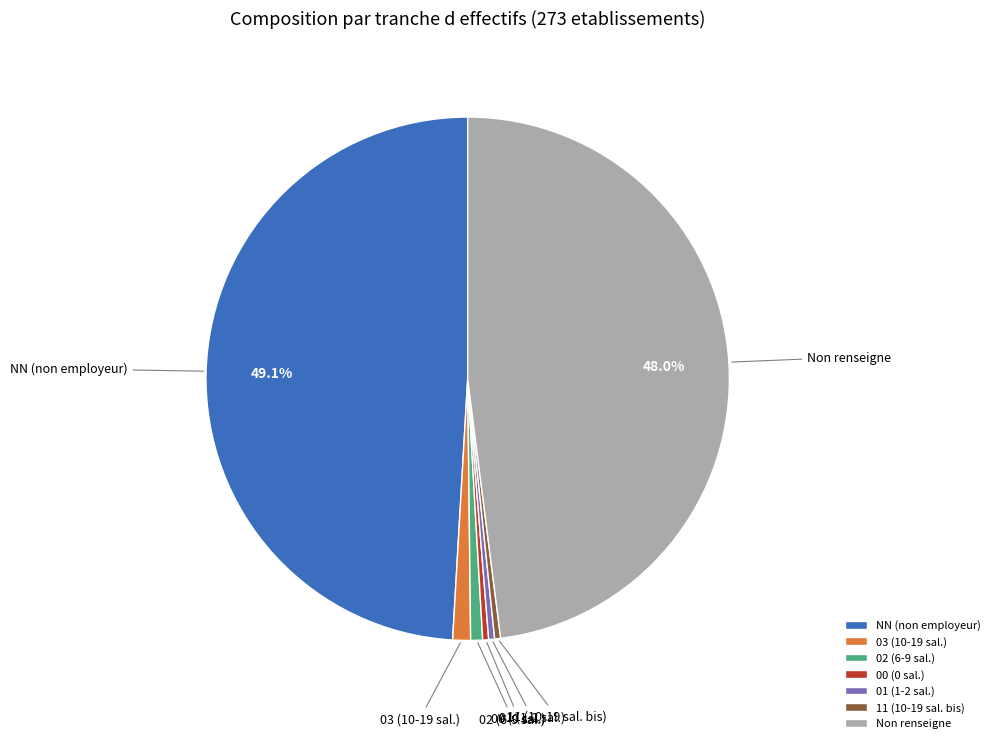

What is the largest slice in the pie chart?

NN (non employeur)